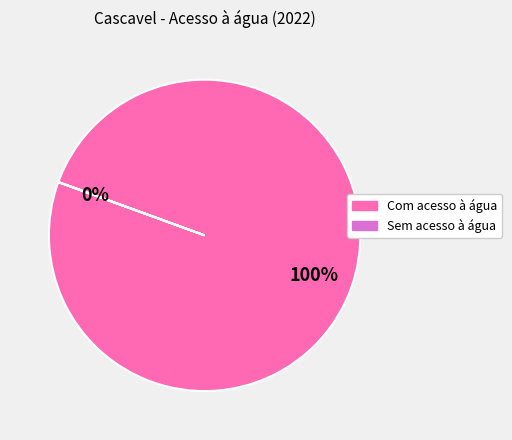

What percentage is the Com acesso à água slice, to the nearest percent?

100%